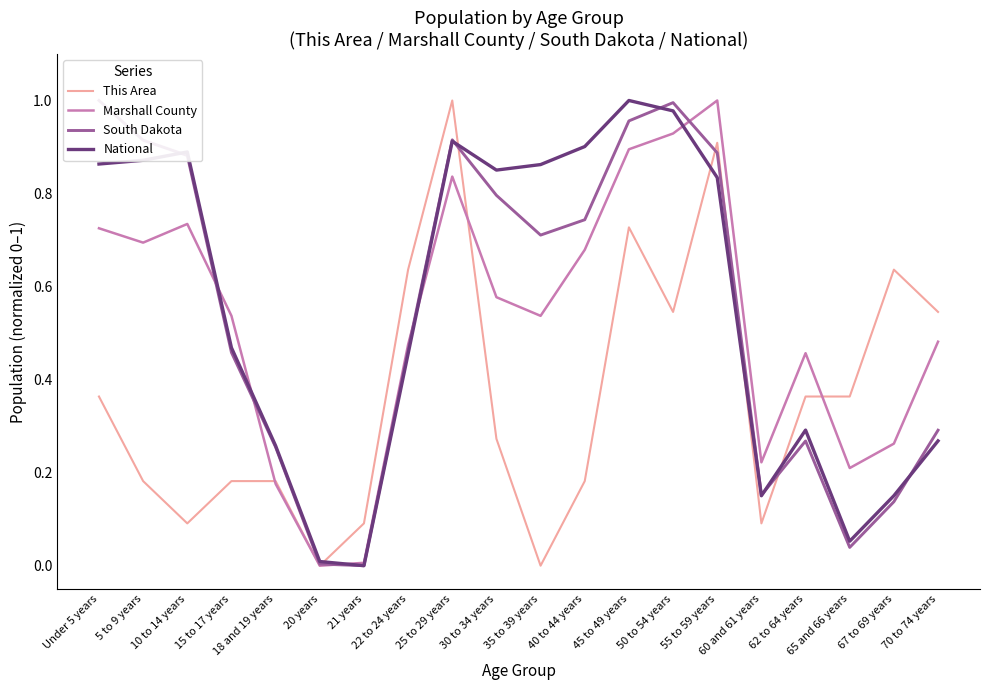

Which series changed the most between 15 to 17 years and 45 to 49 years?

This Area